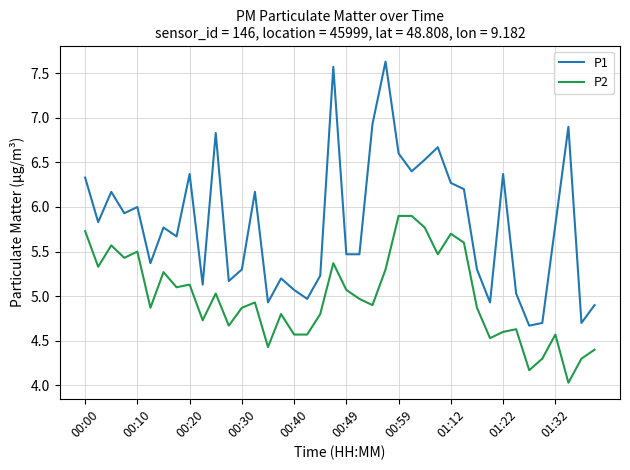

Which series has the largest total across all categories?

P1